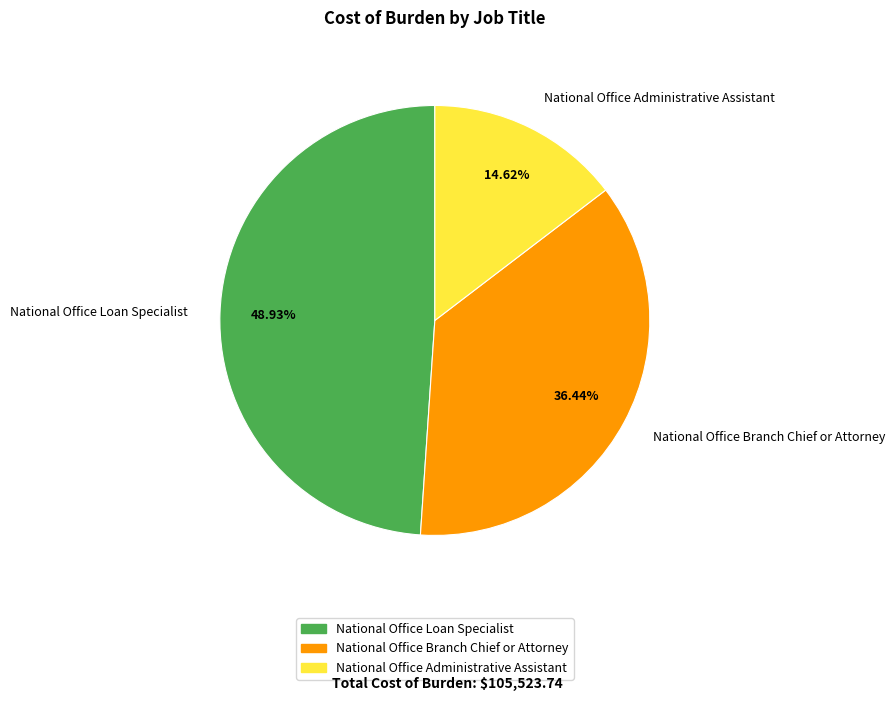

Is there a majority slice in this chart?

No